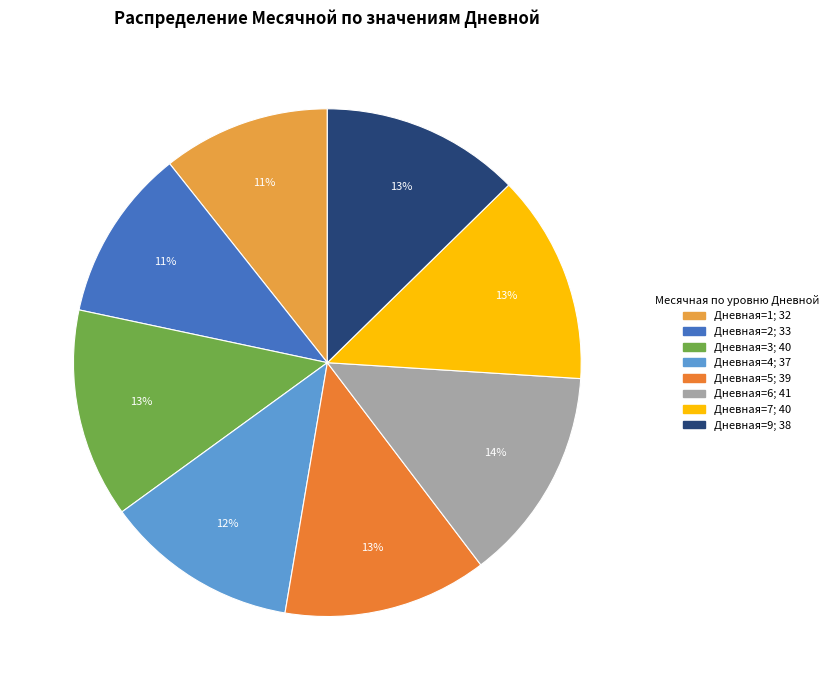

What is the change in value from Дневная=2 to Дневная=5?

+6